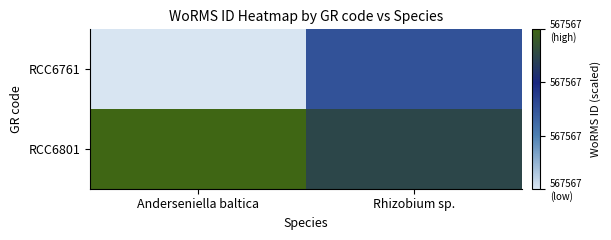

Reading left to right, extract all data points from this chart.

RCC6761: Anderseniella baltica=0.0	Rhizobium sp.=1.5
RCC6801: Anderseniella baltica=3.0	Rhizobium sp.=2.5